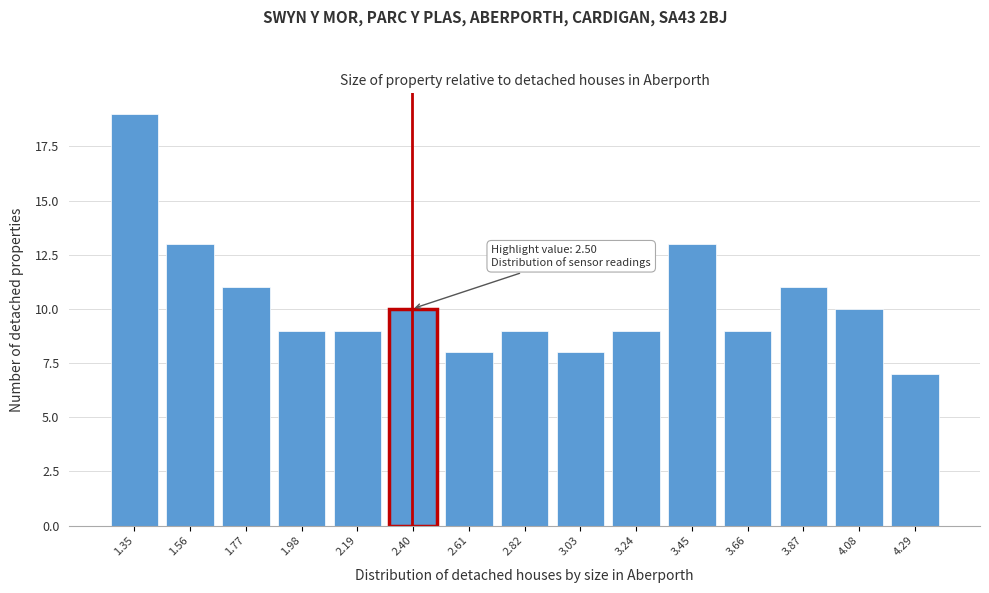

Reading right to left, list all the values displayed in this chart.

7	10	11	9	13	9	8	9	8	10	9	9	11	13	19